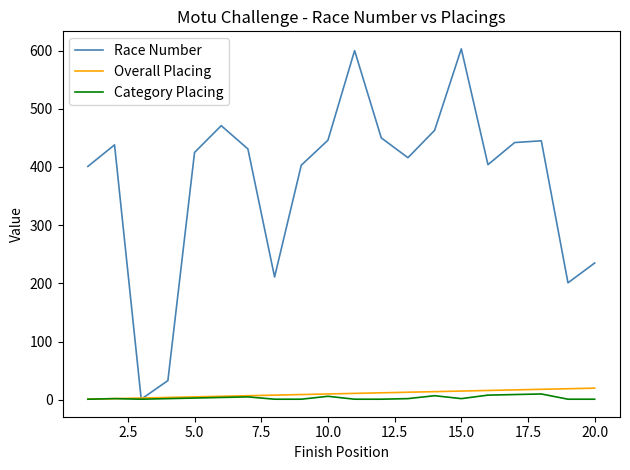

Which series has the largest total across all categories?

Race Number